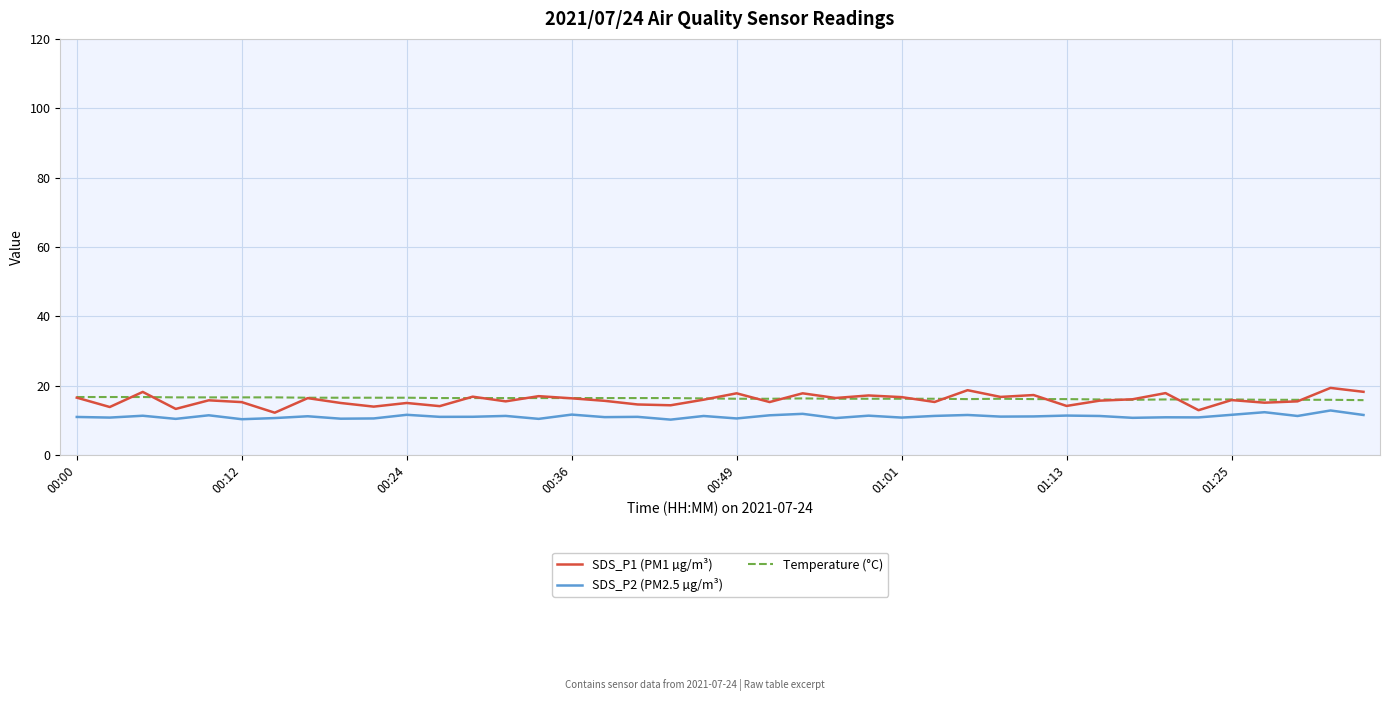

Which series has the widest spread of values?

SDS_P1 (PM1 µg/m³)